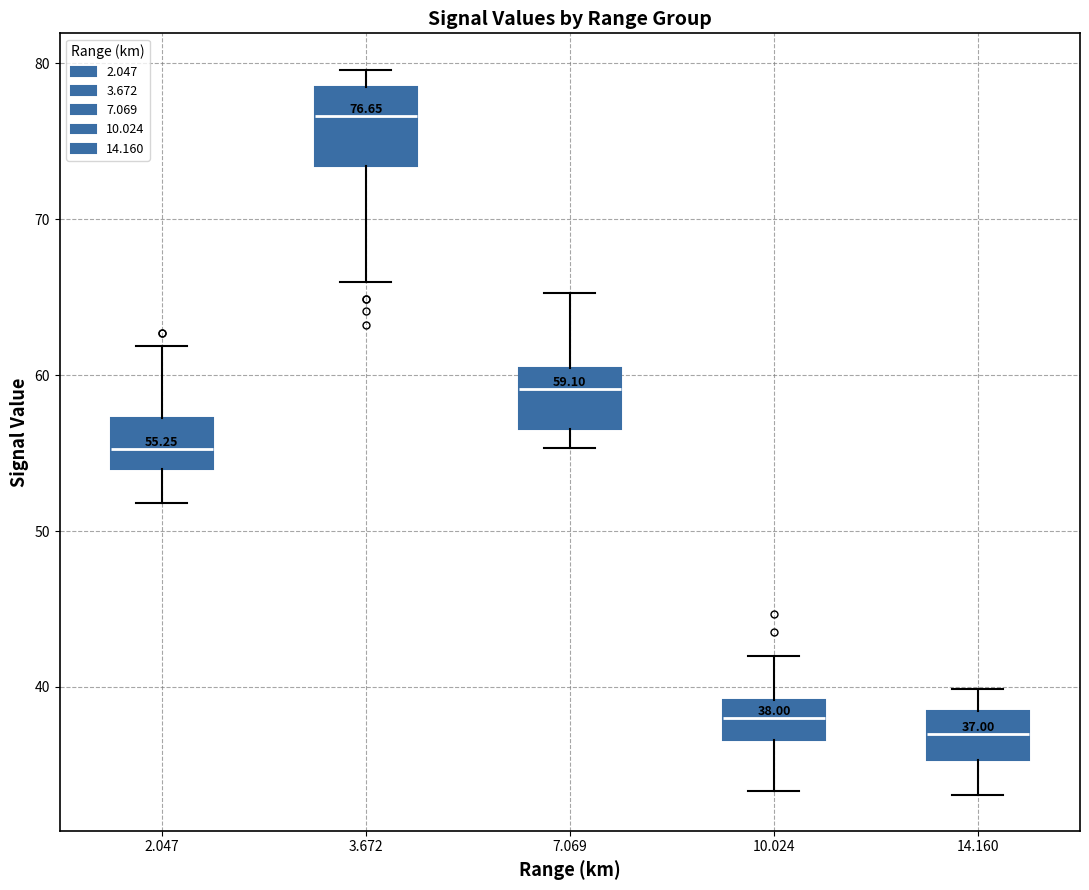

Which box's median line is the lowest?

14.160